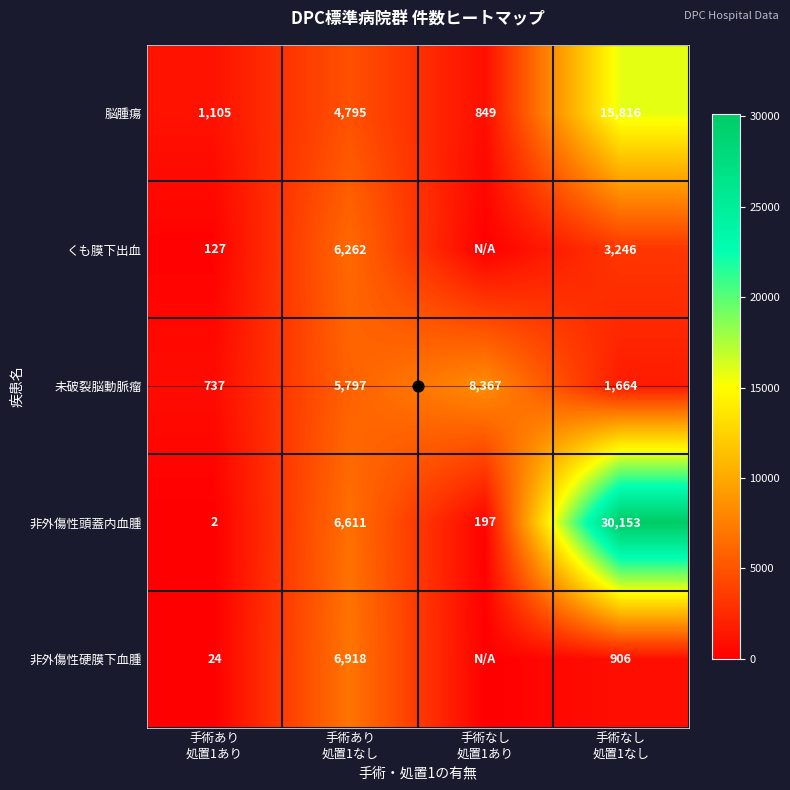

Which series changed the most between 手術あり 処置1なし and 手術なし 処置1なし?

非外傷性頭蓋内血腫